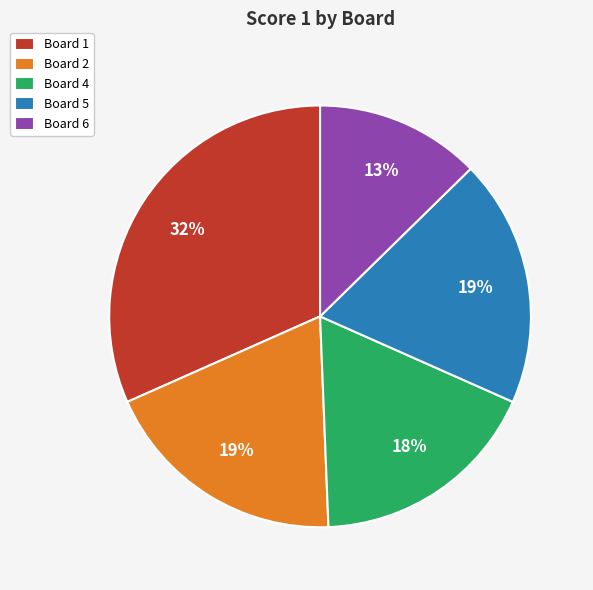

Count the number of slices in the pie.

5